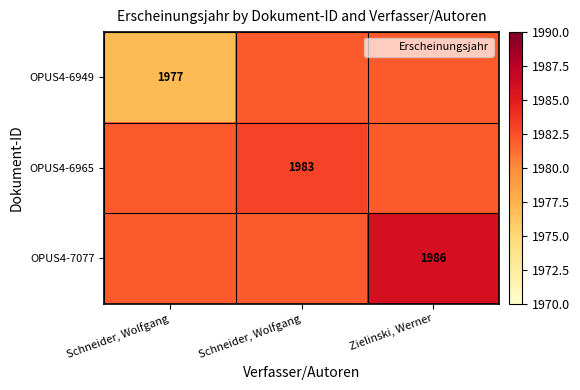

At which category is the sum across all series the highest?

Zielinski, Werner